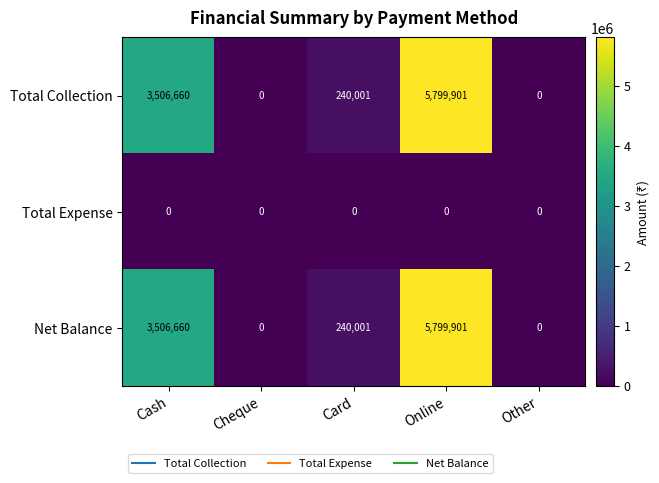

How many data points in Net Balance are less than 240001?

2